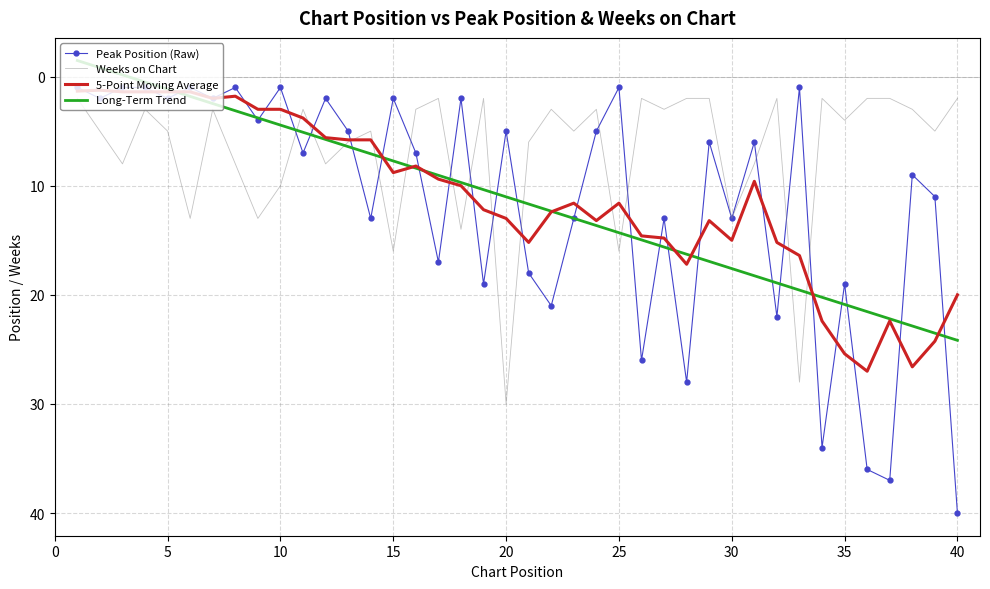

Which series has the widest spread of values?

Peak Position (Raw)